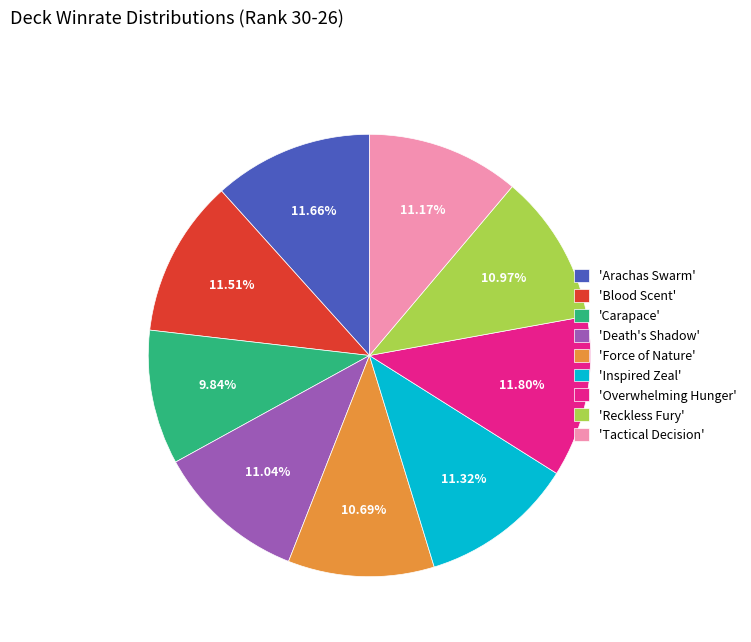

Combined, do 'Blood Scent' and 'Force of Nature' account for over 50%?

No